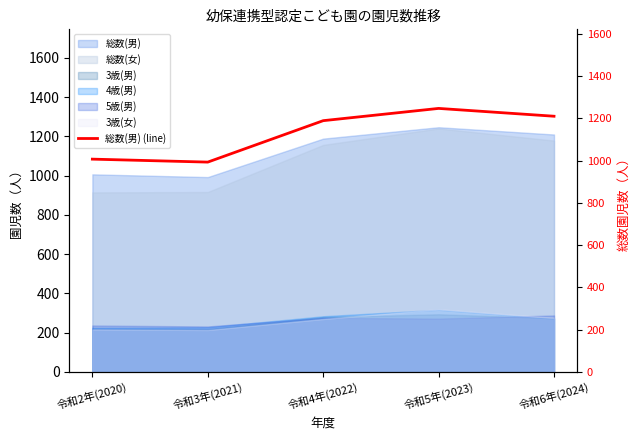

Where is the first local maximum?

令和5年(2023)